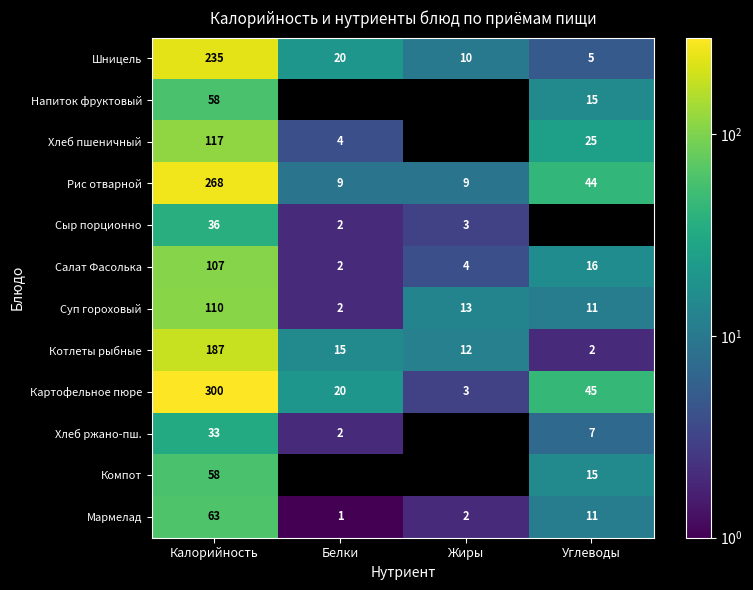

Between Жиры and Углеводы, which is larger?

Жиры